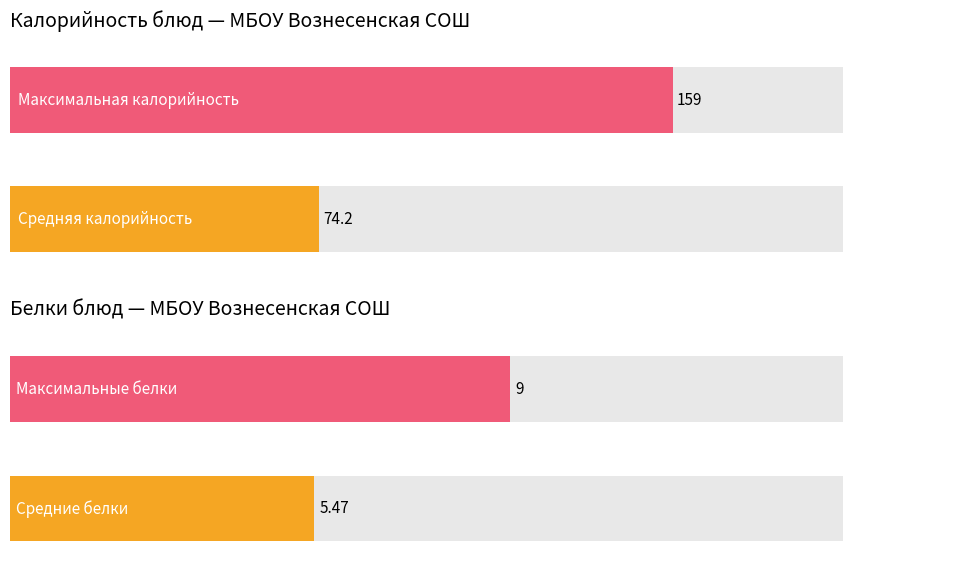

What is the highest value of the Калорийность series?

159.0